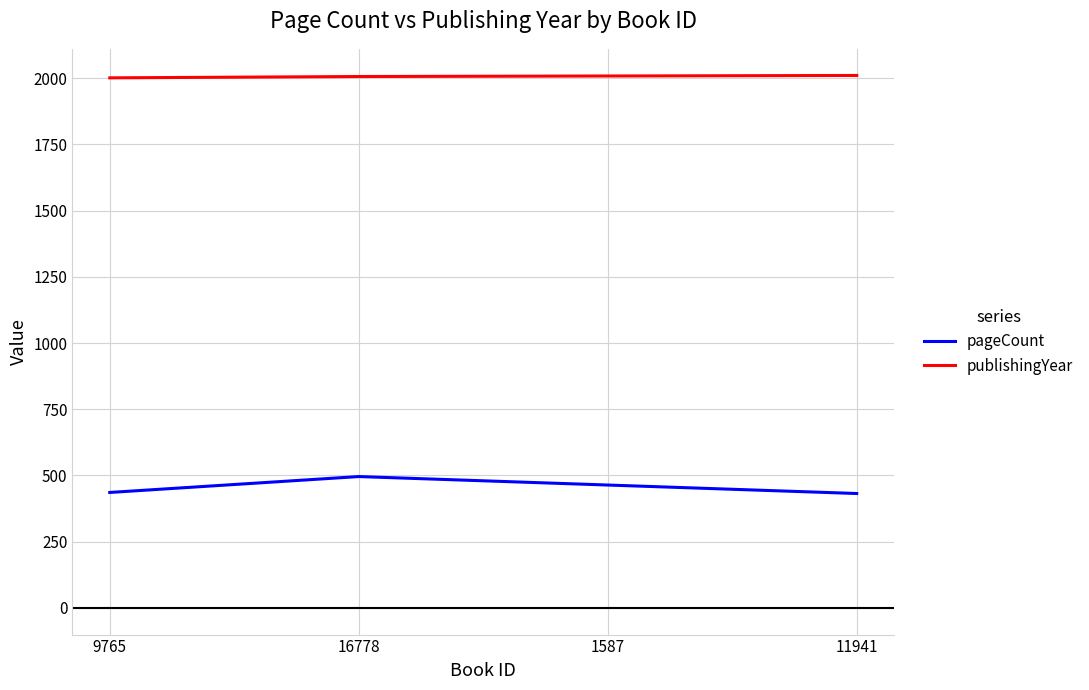

What position from the right is 16778?

3